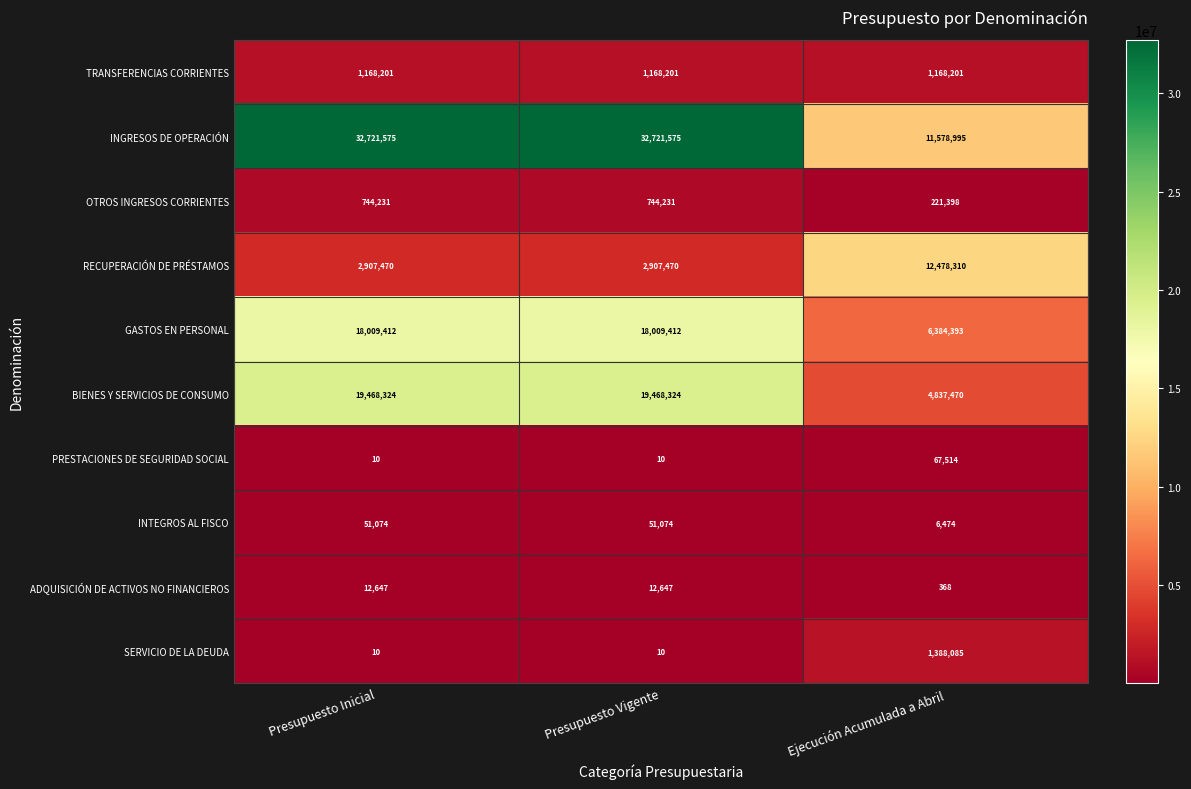

What is the difference between the highest and lowest values at Presupuesto Inicial?

32721565